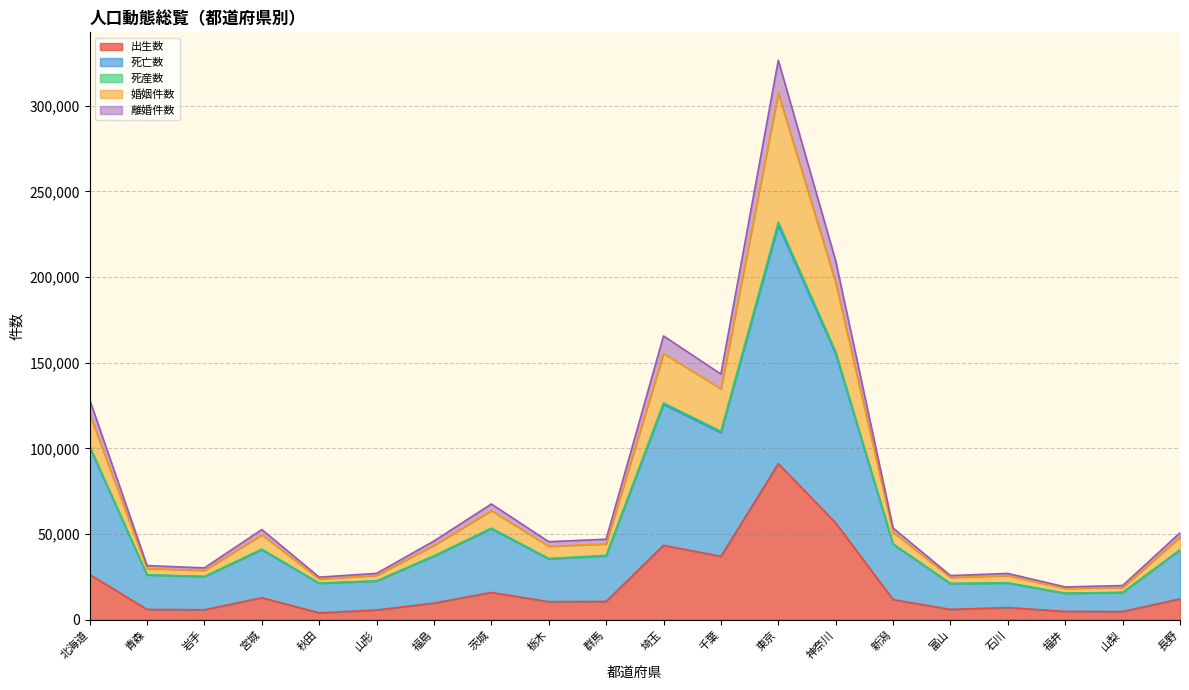

What is the maximum value shown in the chart?

326568